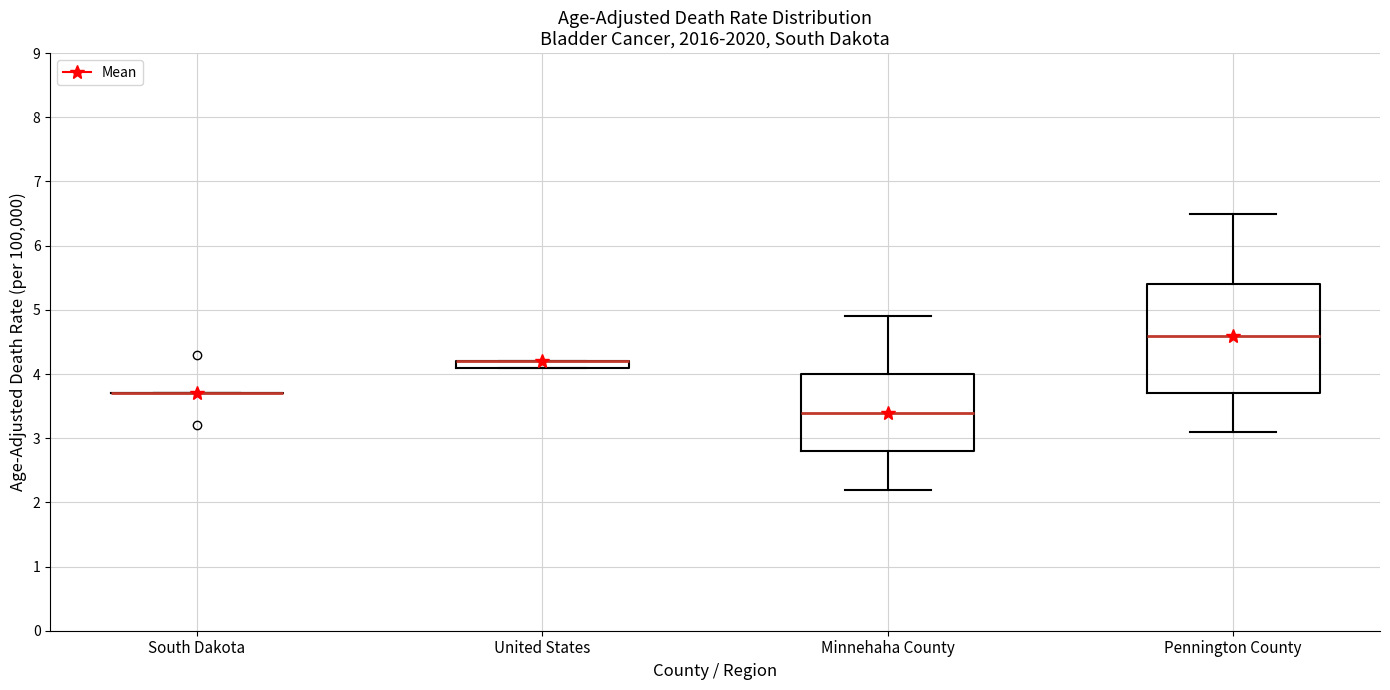

Comparing the boxes themselves (not the whiskers), which one is the tallest?

Pennington County